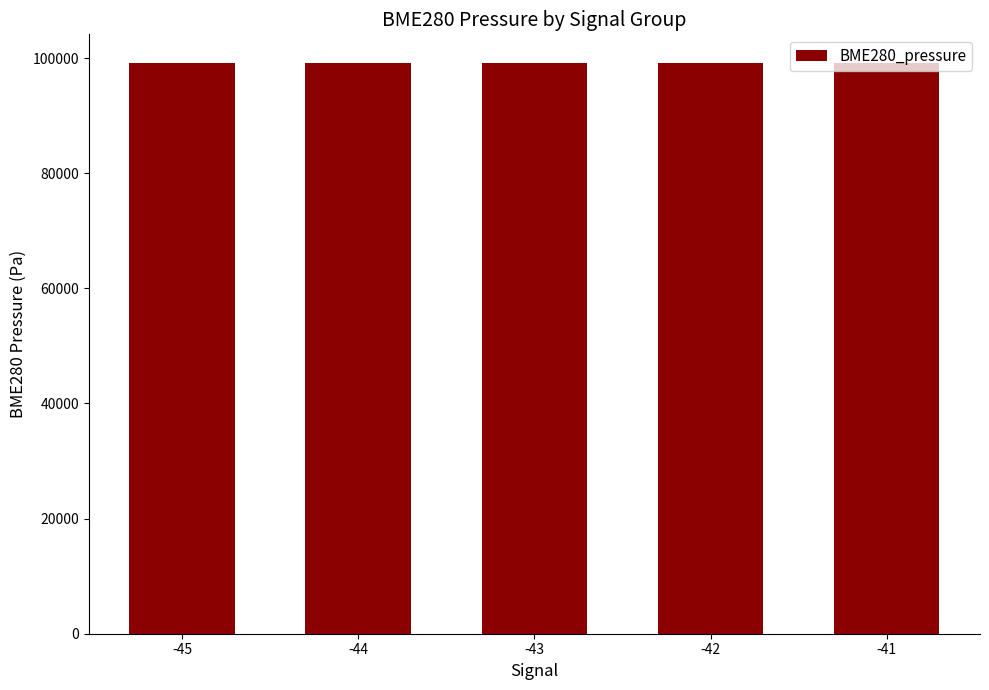

What is the ratio of the value at -45 to the value at -42?

1.0